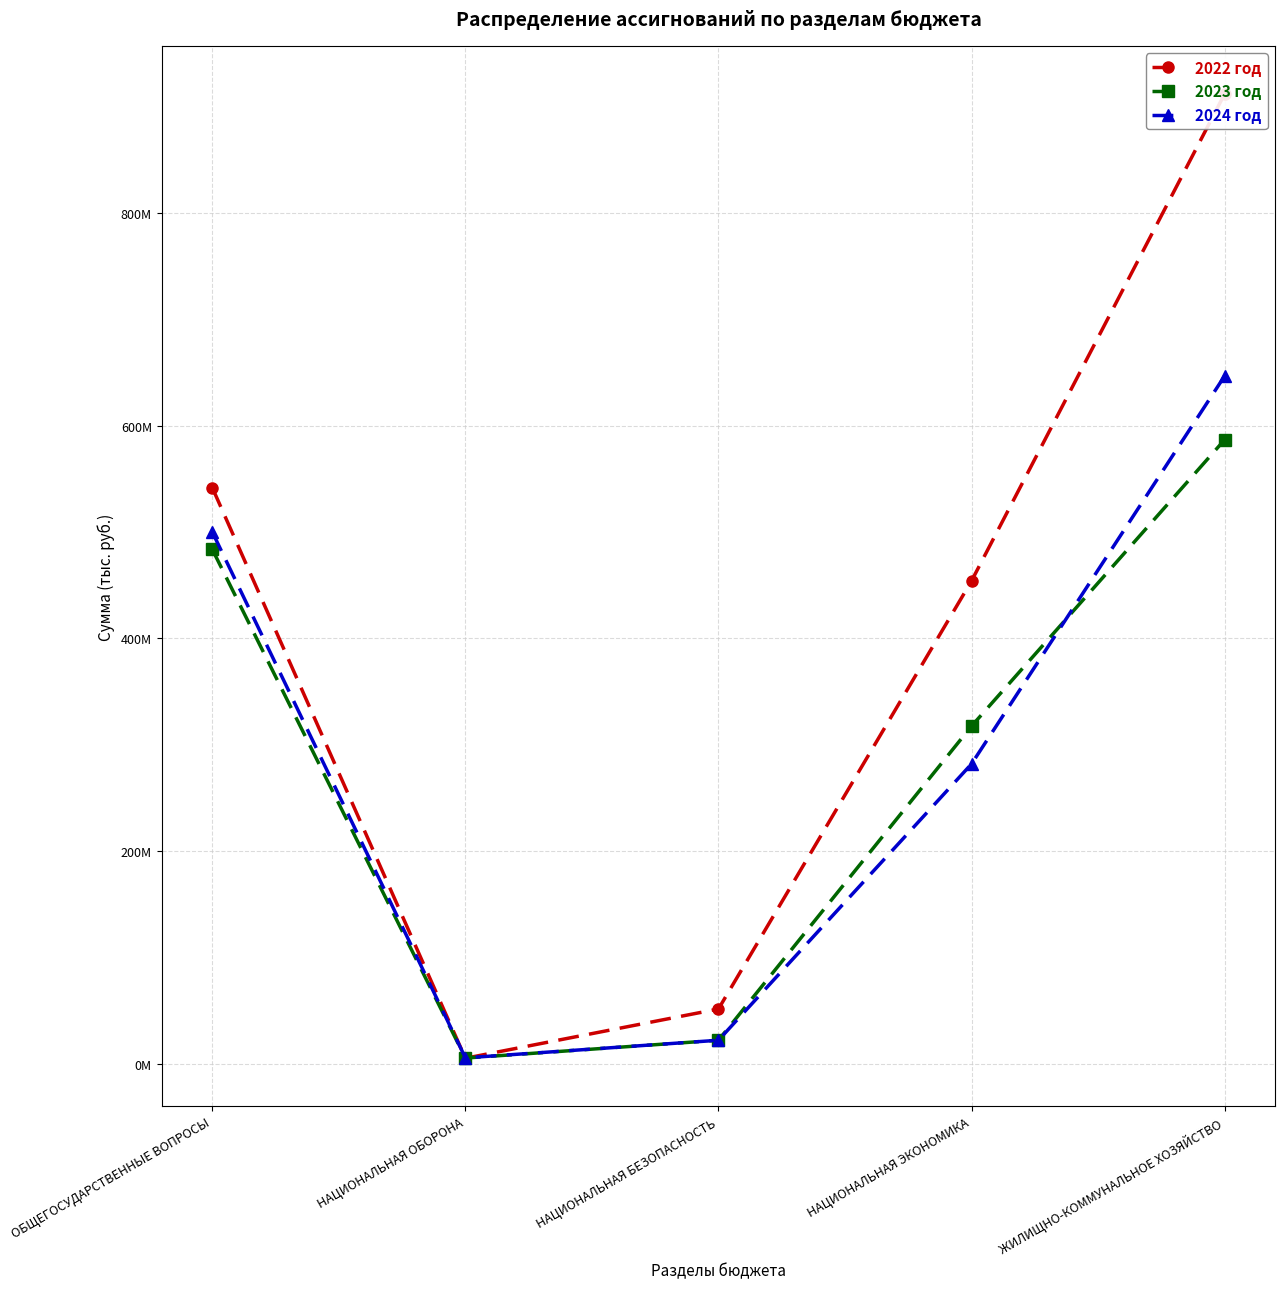

How many data points does each series have?

5